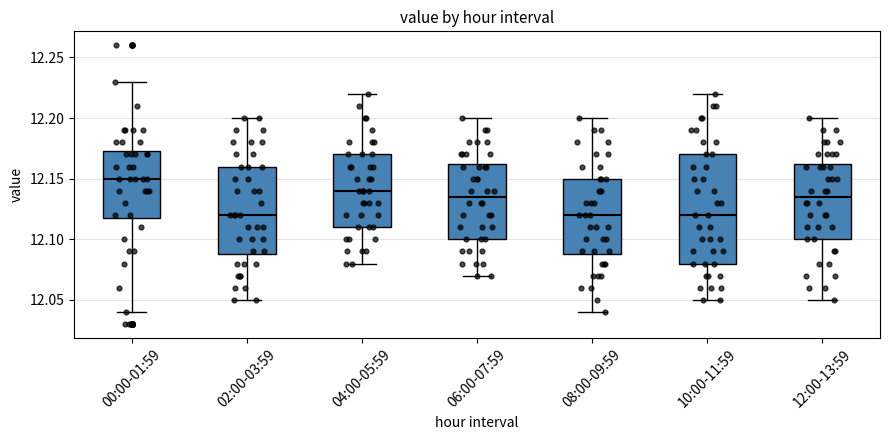

Where does the median line of the box for 04:00-05:59 sit on the y-axis? The values are not printed on the chart, so give them approximately, as read against the axis.

12.140